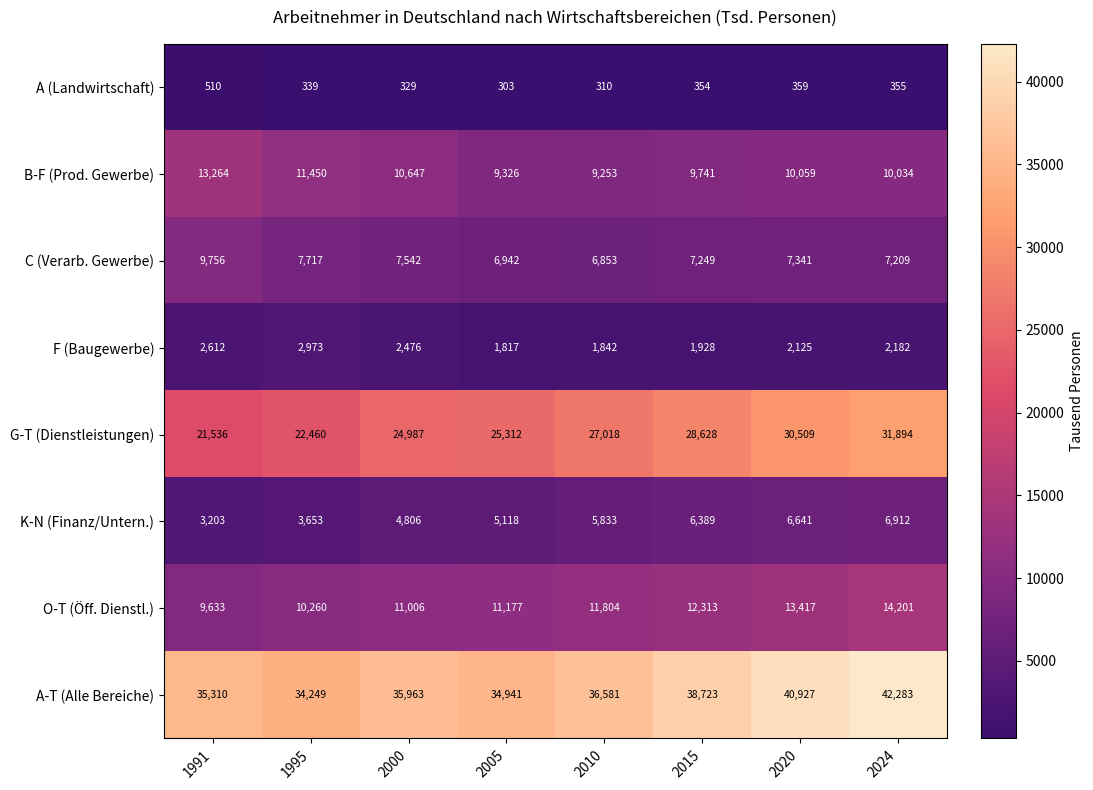

Rank the series at 1991 from highest to lowest value.

A-T (Alle Bereiche), G-T (Dienstleistungen), B-F (Prod. Gewerbe), C (Verarb. Gewerbe), O-T (Öff. Dienstl.), K-N (Finanz/Untern.), F (Baugewerbe), A (Landwirtschaft)